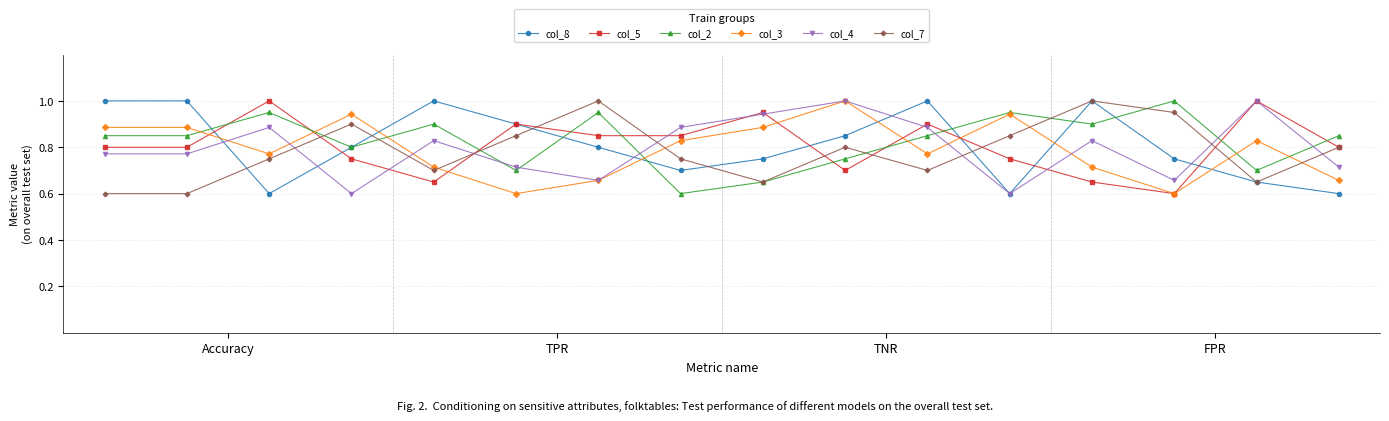

In col_5, how many points are higher than both neighbors (excluding endpoints)?

5